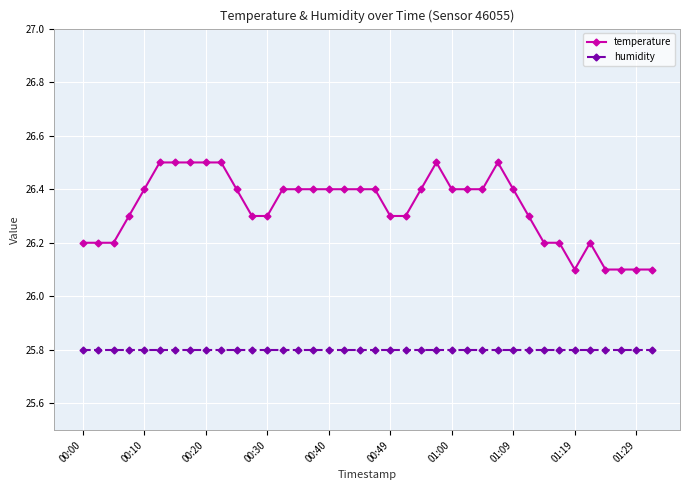

What are all the series names shown in the legend?

temperature, humidity